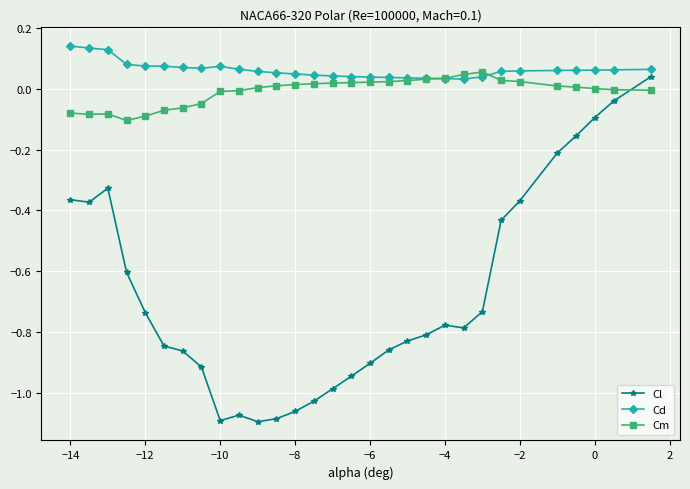

Does the chart display data point markers on the line(s)?

Yes